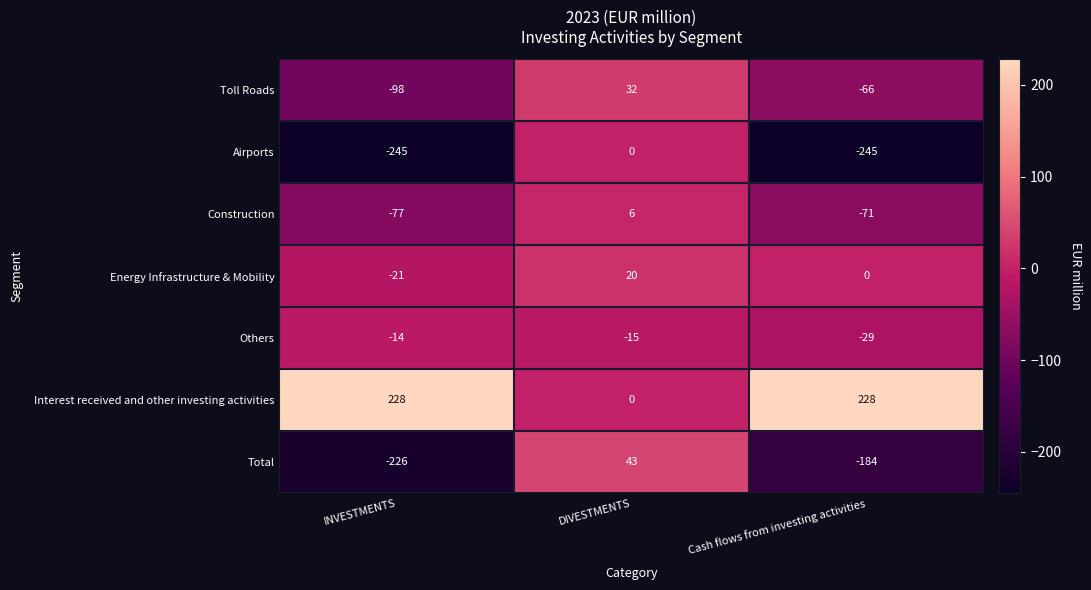

Reading right to left, list all the values displayed in this chart.

Toll Roads: Cash flows from investing activities=-66	DIVESTMENTS=32	INVESTMENTS=-98
Airports: Cash flows from investing activities=-245	DIVESTMENTS=0	INVESTMENTS=-245
Construction: Cash flows from investing activities=-71	DIVESTMENTS=6	INVESTMENTS=-77
Energy Infrastructure & Mobility: Cash flows from investing activities=0	DIVESTMENTS=20	INVESTMENTS=-21
Others: Cash flows from investing activities=-29	DIVESTMENTS=-15	INVESTMENTS=-14
Interest received and other investing activities: Cash flows from investing activities=228	DIVESTMENTS=0	INVESTMENTS=228
Total: Cash flows from investing activities=-184	DIVESTMENTS=43	INVESTMENTS=-226